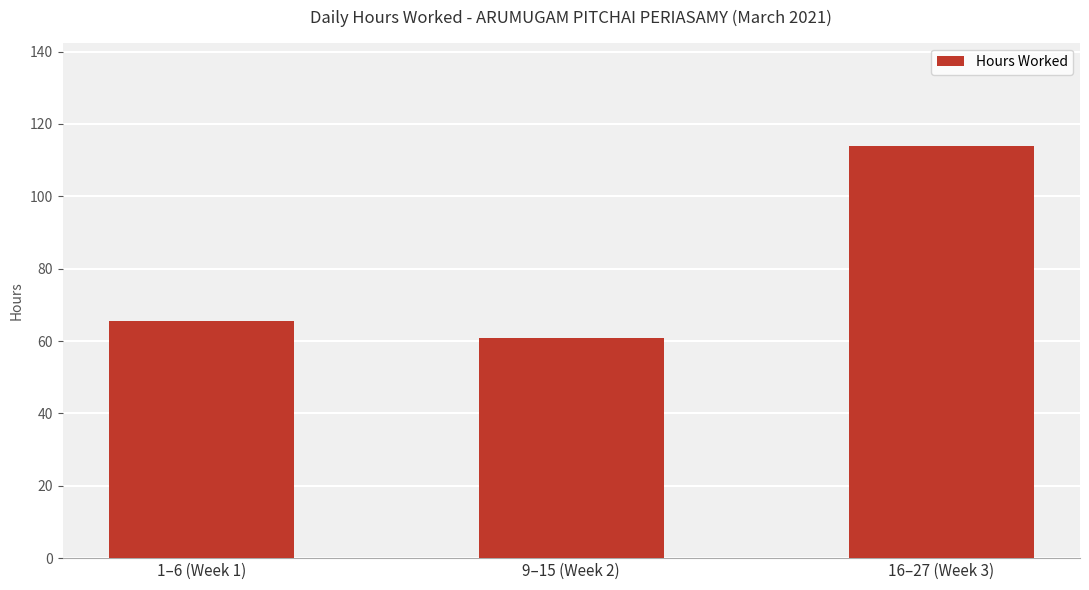

Reading left to right, transcribe all the data shown in this chart.

1–6 (Week 1)=65.5	9–15 (Week 2)=60.8	16–27 (Week 3)=114.0